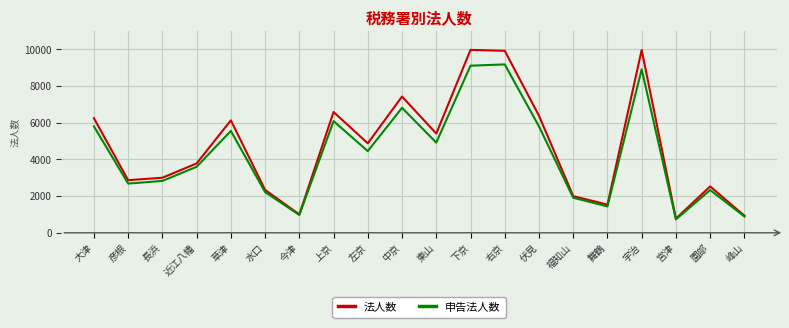

What is the approximate value of 申告法人数 at 舞鶴, to the nearest 100?

1400